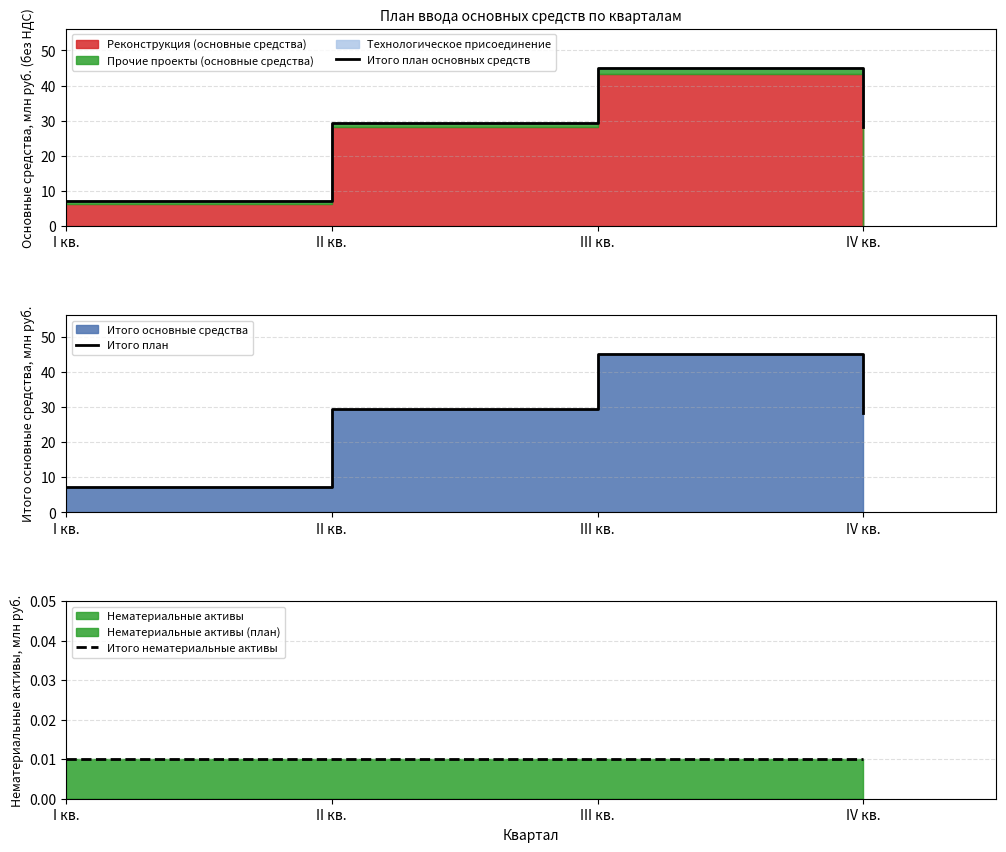

What is the label of the 1st point from the left?

I кв.